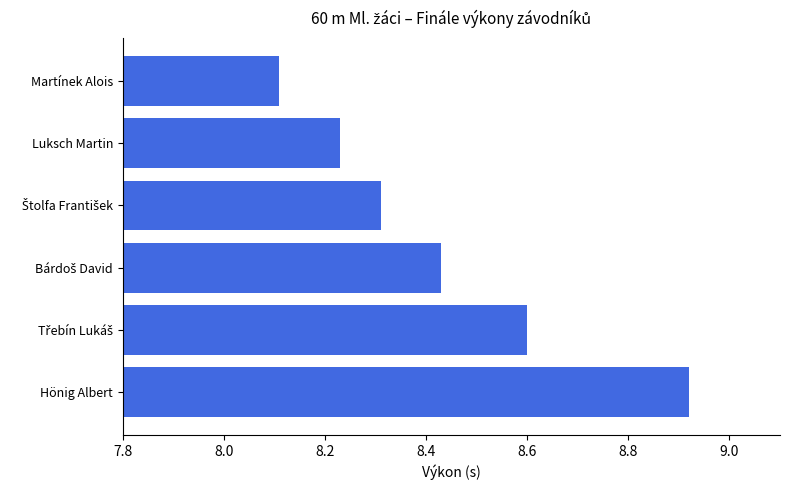

What is the difference between the maximum and minimum values?

0.8